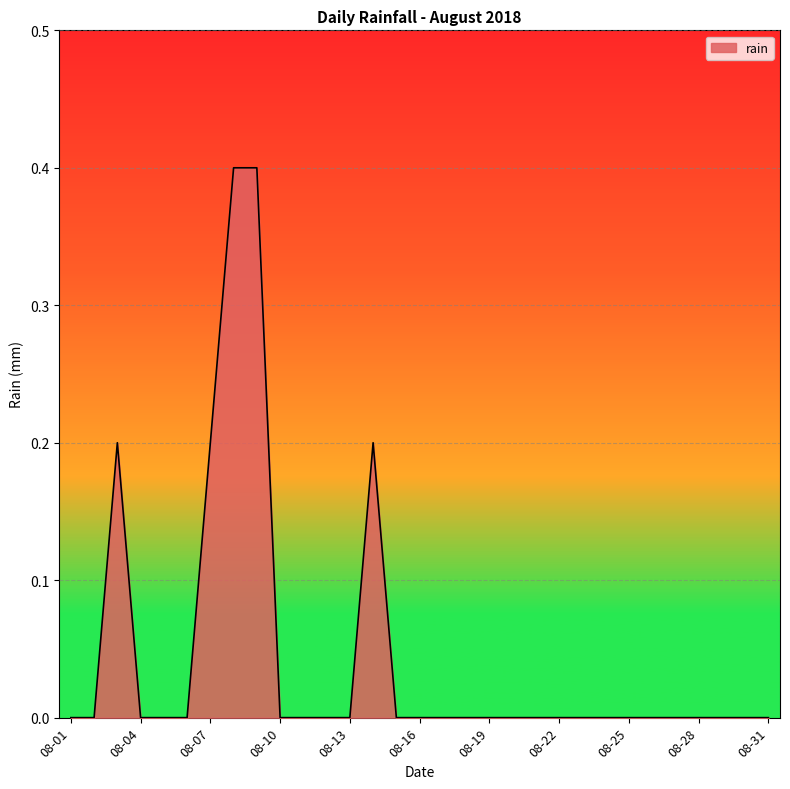

What is the maximum value shown in the chart?

0.4